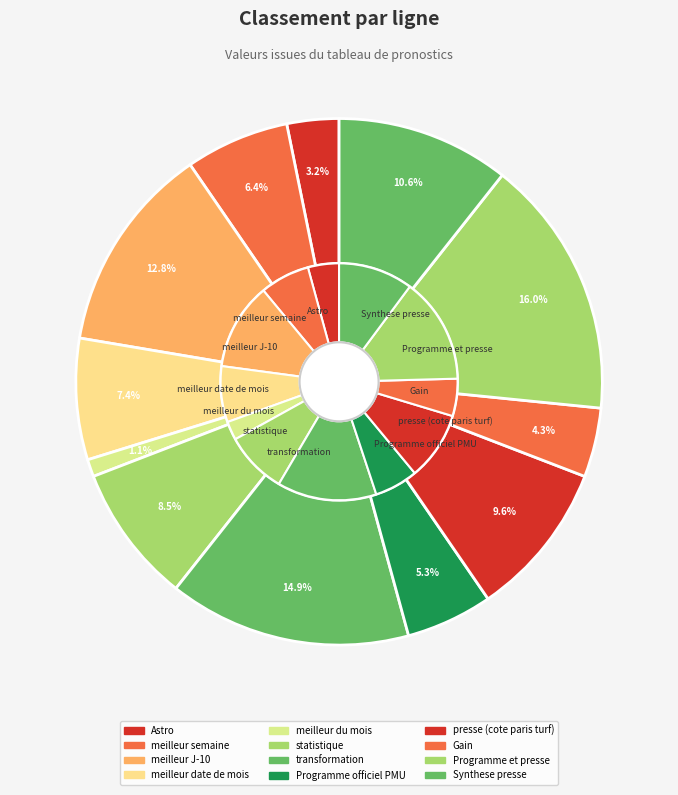

Which slice is the smallest?

meilleur du mois